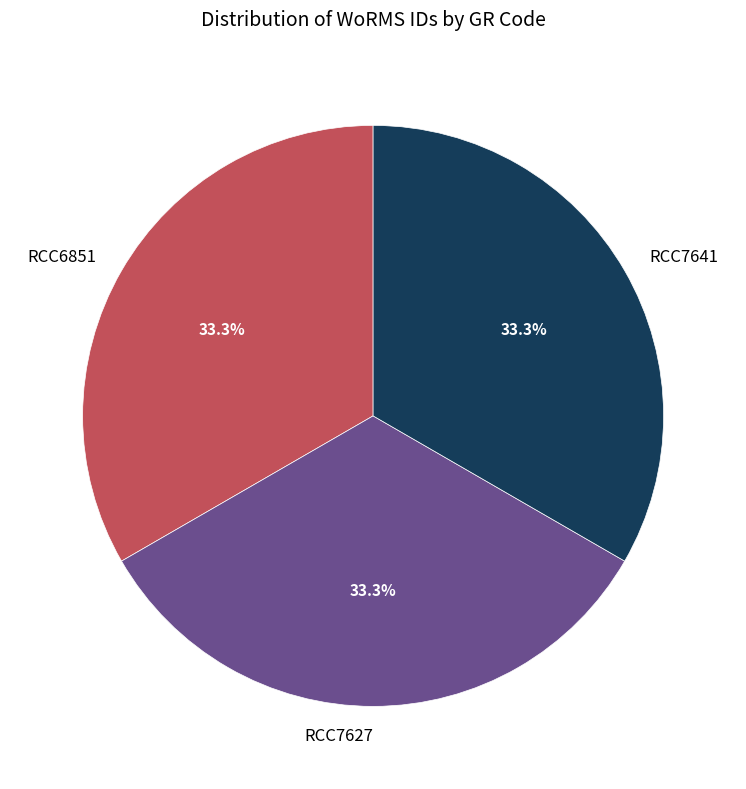

True or false: RCC7627 accounts for 33% of the total.

True